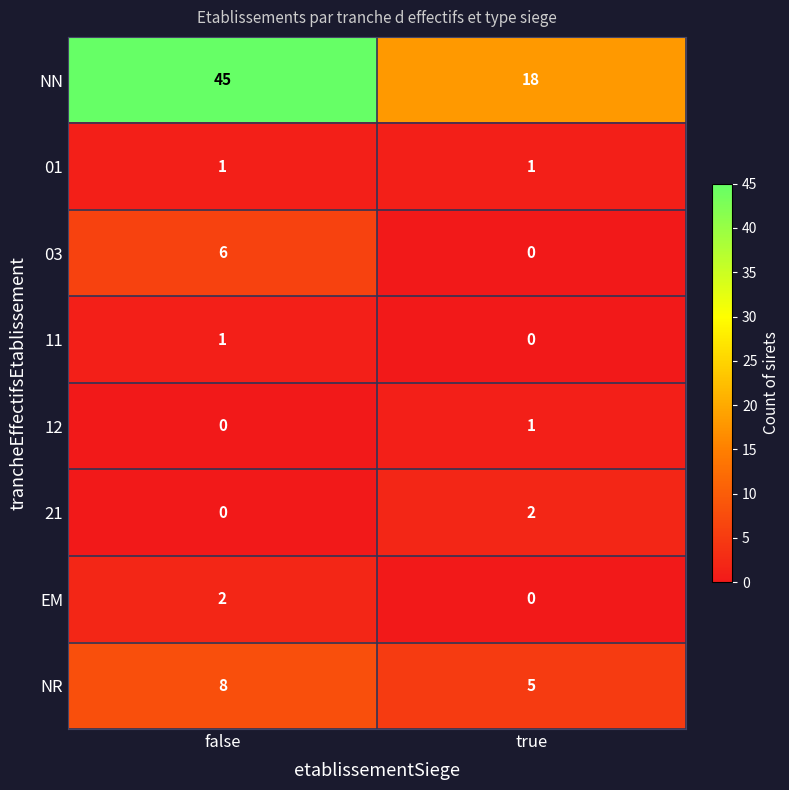

What is the maximum value shown in the chart?

45